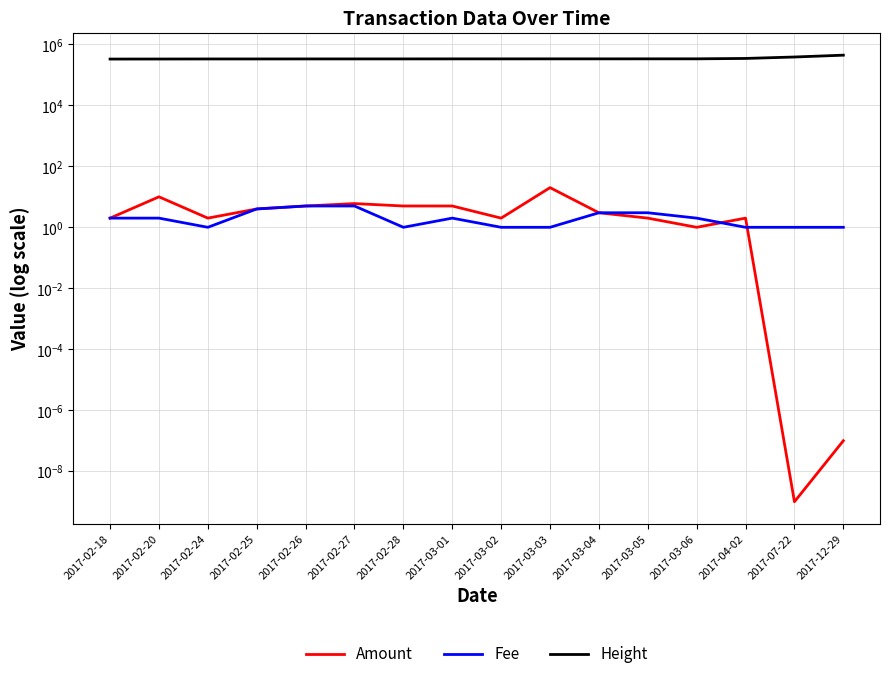

What are all the series names shown in the legend?

Amount, Fee, Height